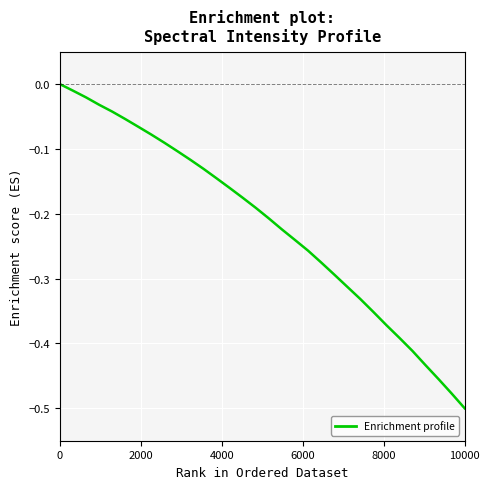

What is the difference between the maximum and minimum values?

0.5